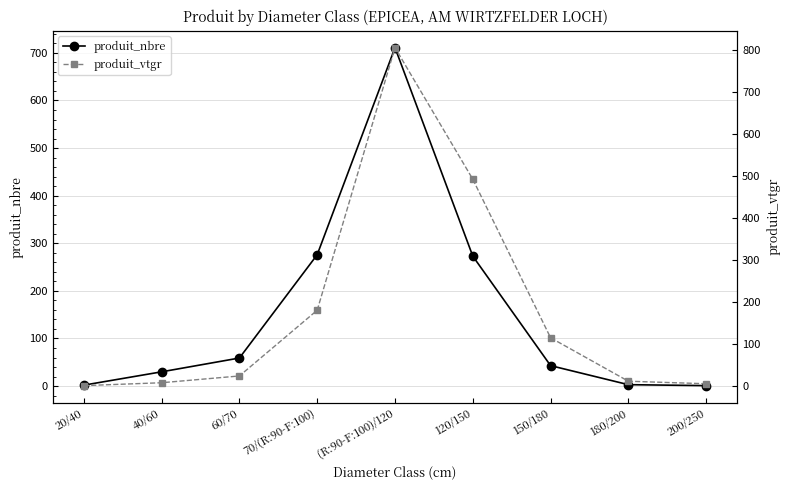

Is this an area chart (filled region under the line)?

No